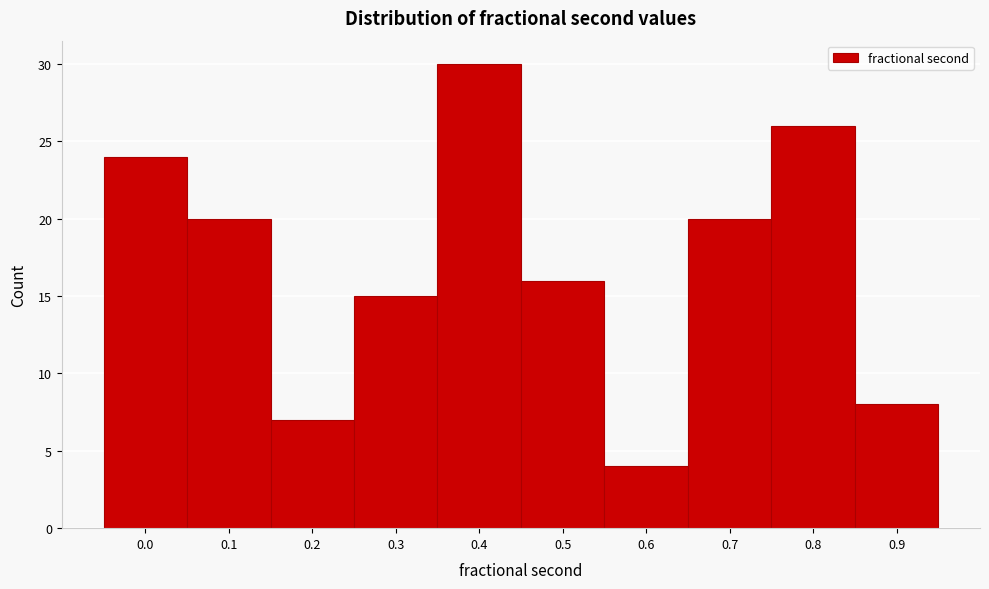

Reading left to right, transcribe all the data shown in this chart.

24	20	7	15	30	16	4	20	26	8